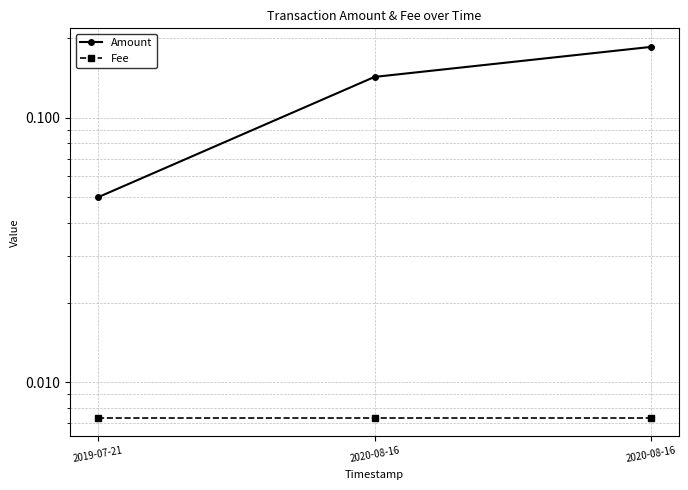

Is it true that Fee equals 0.0 at 2020-08-16?

False